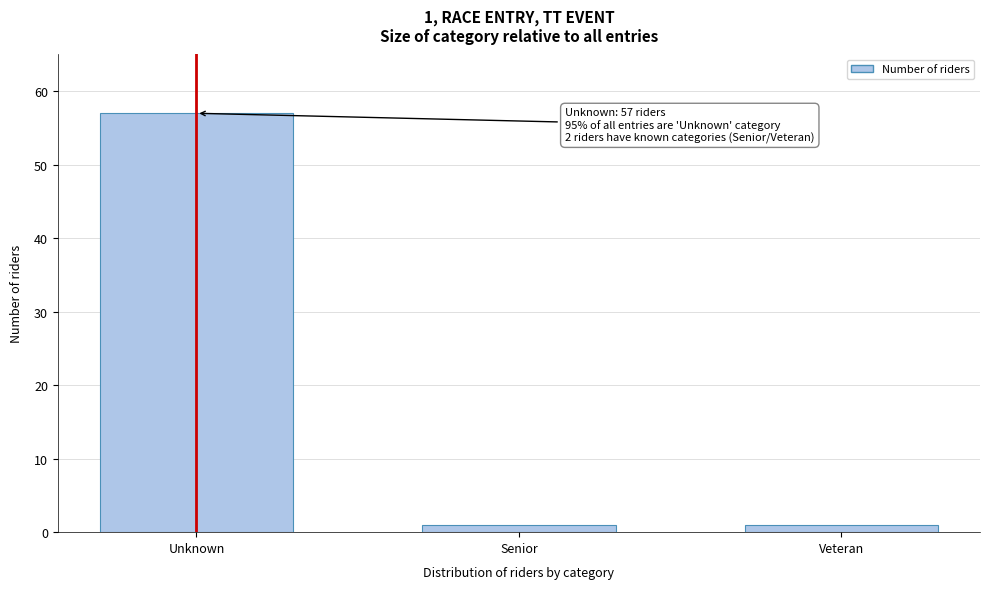

Reading left to right, transcribe all the data shown in this chart.

Unknown=57	Senior=1	Veteran=1